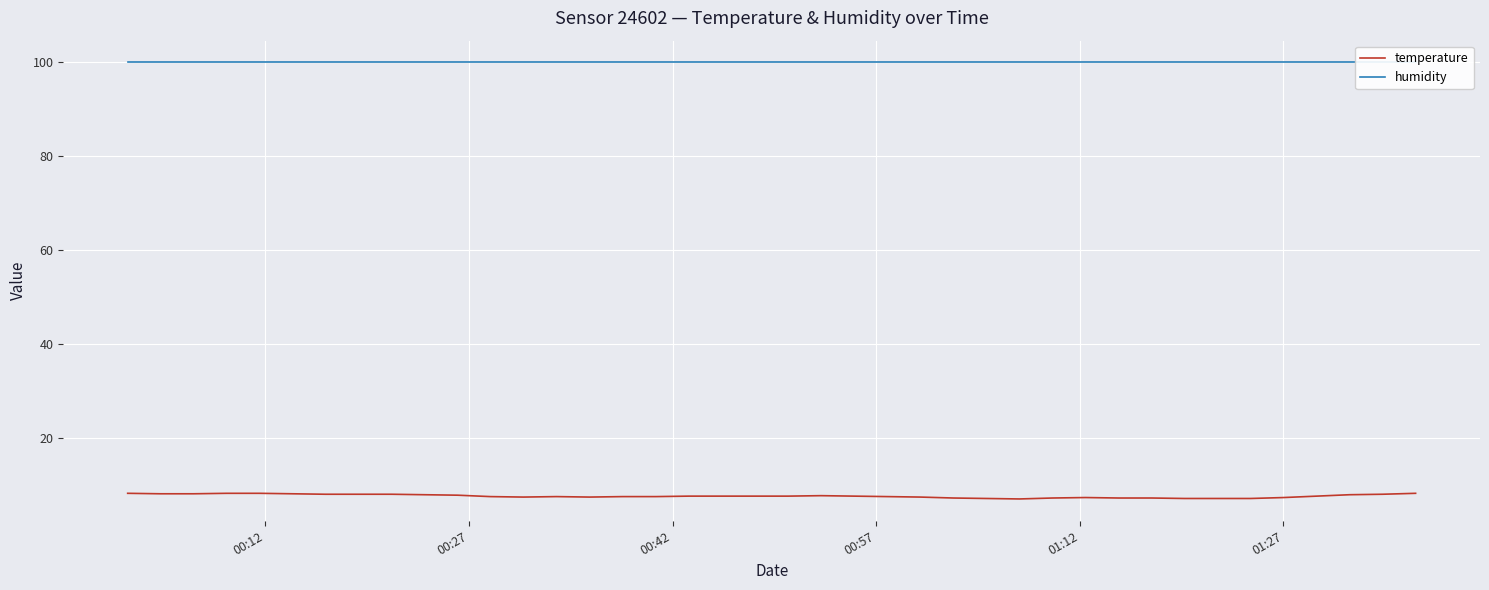

How many distinct data groups are displayed?

2